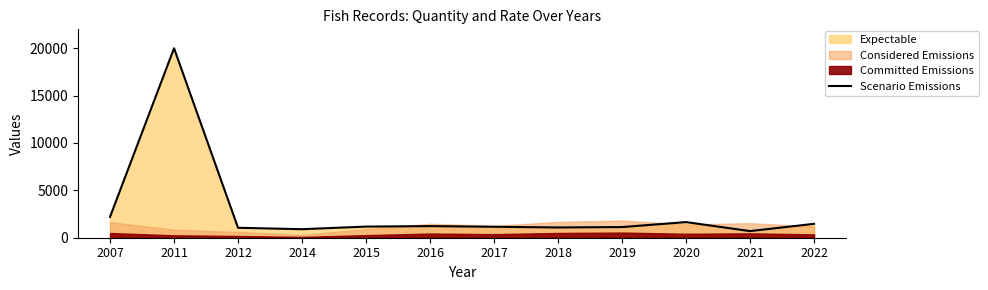

Reading left to right, what are all the values shown in this chart?

2007=2200.0	2011=20000.0	2012=1050.0	2014=900.0	2015=1175.0	2016=1225.0	2017=1158.0	2018=1083.3	2019=1125.0	2020=1650.0	2021=700.0	2022=1466.7